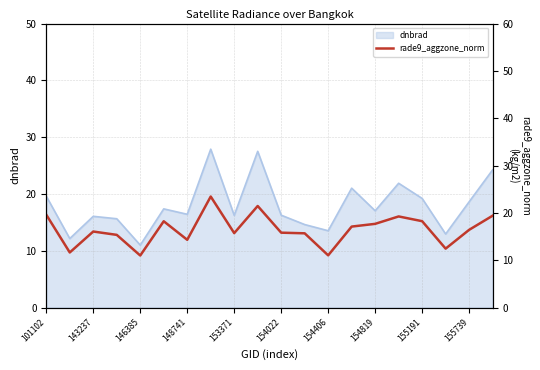

What is the smallest value displayed?

11.0